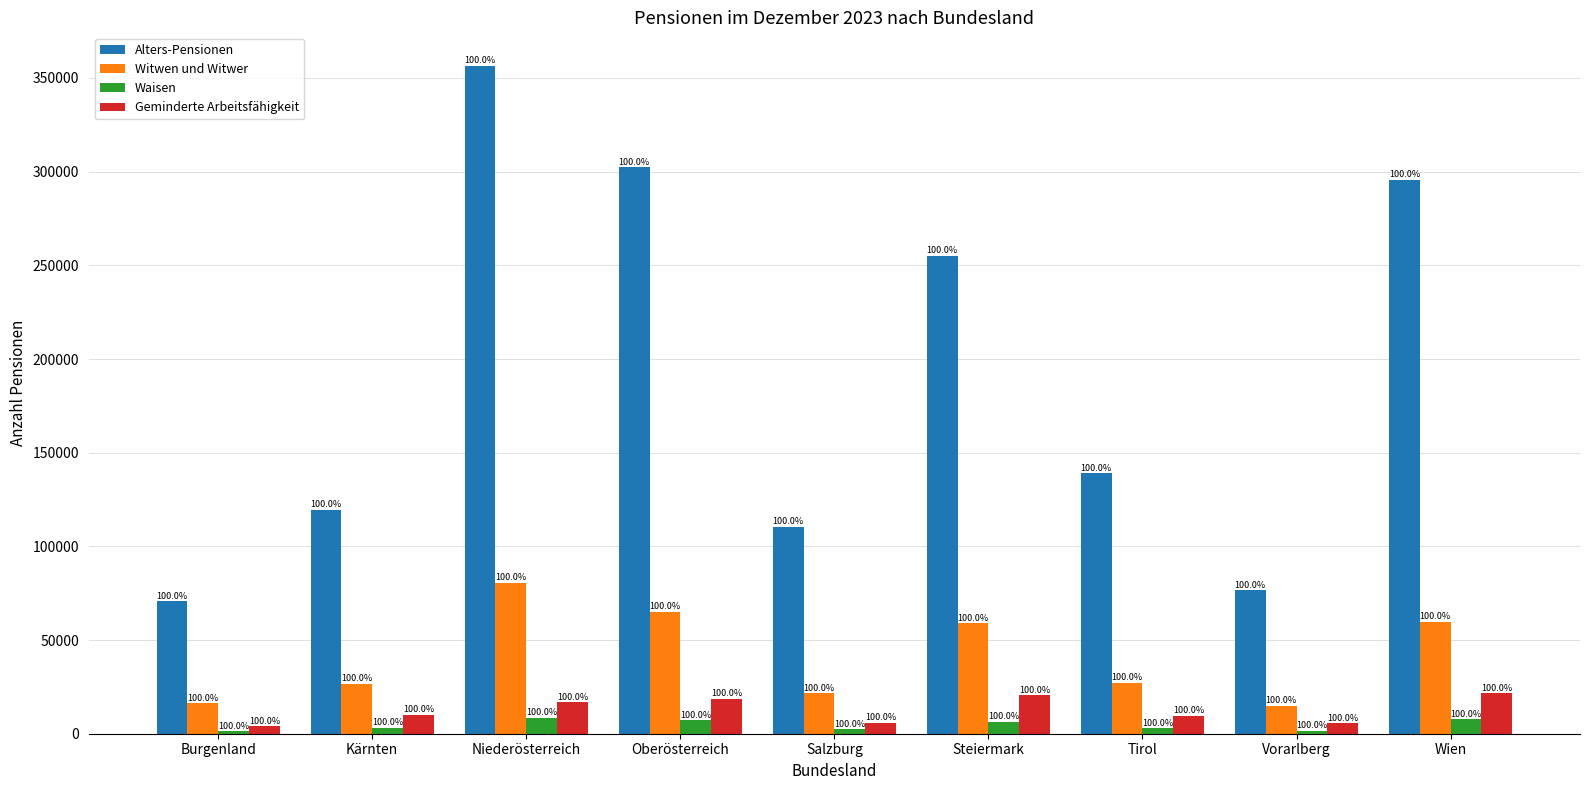

Is the value of Witwen und Witwer at Oberösterreich greater than the value of Geminderte Arbeitsfähigkeit at Steiermark?

Yes